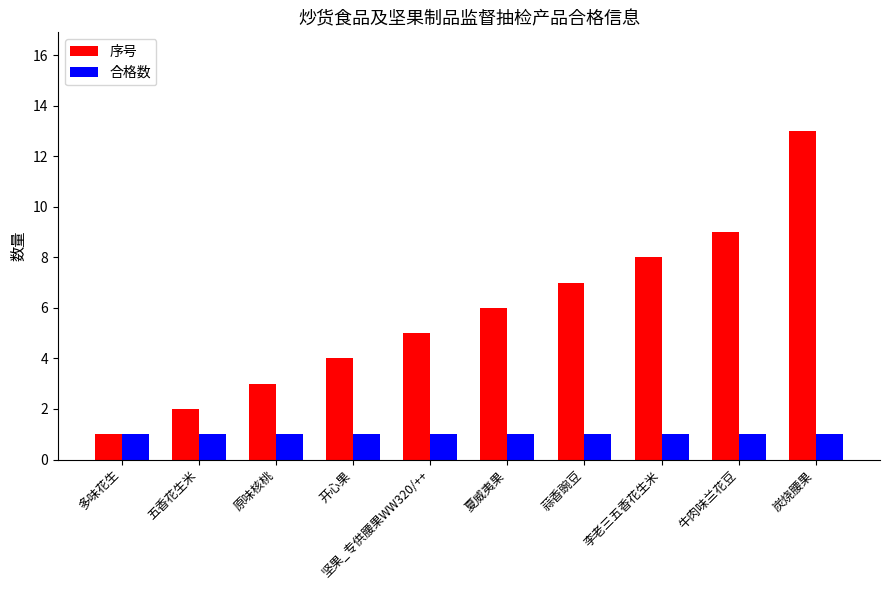

What is the difference between the highest and lowest values at 夏威夷果?

5